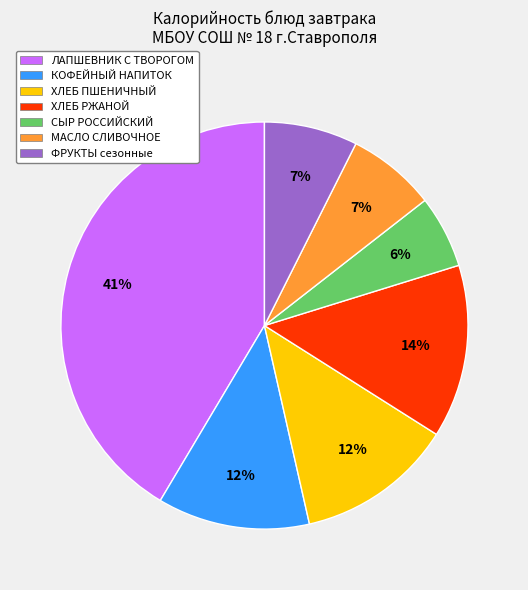

Is there a majority slice in this chart?

No